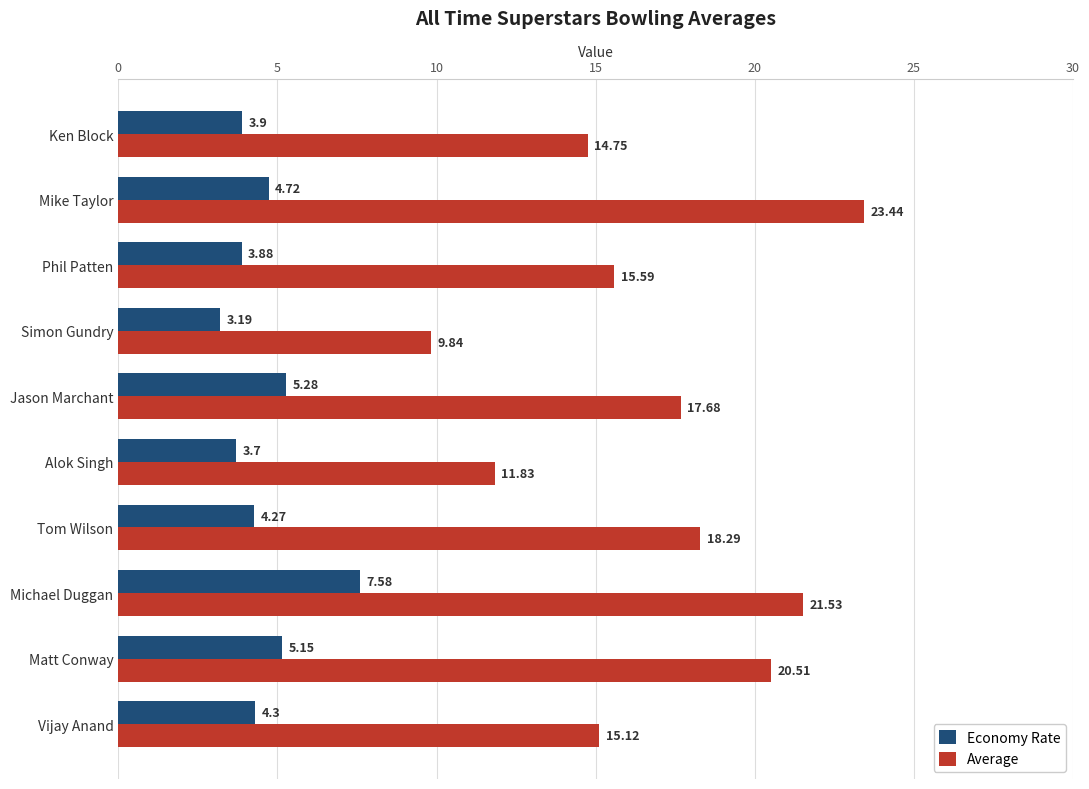

Between Jason Marchant and Vijay Anand, which series saw the biggest shift?

Average